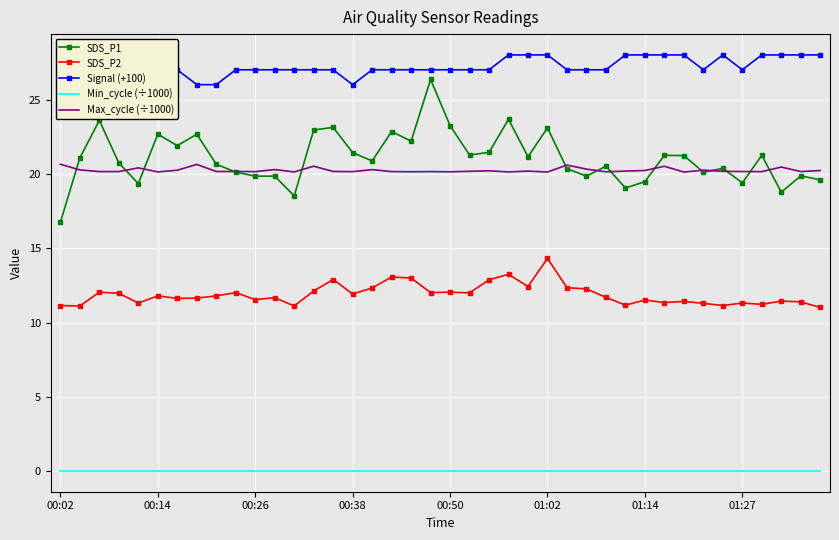

What is the spread (max minus min) of values at 27?

27.0